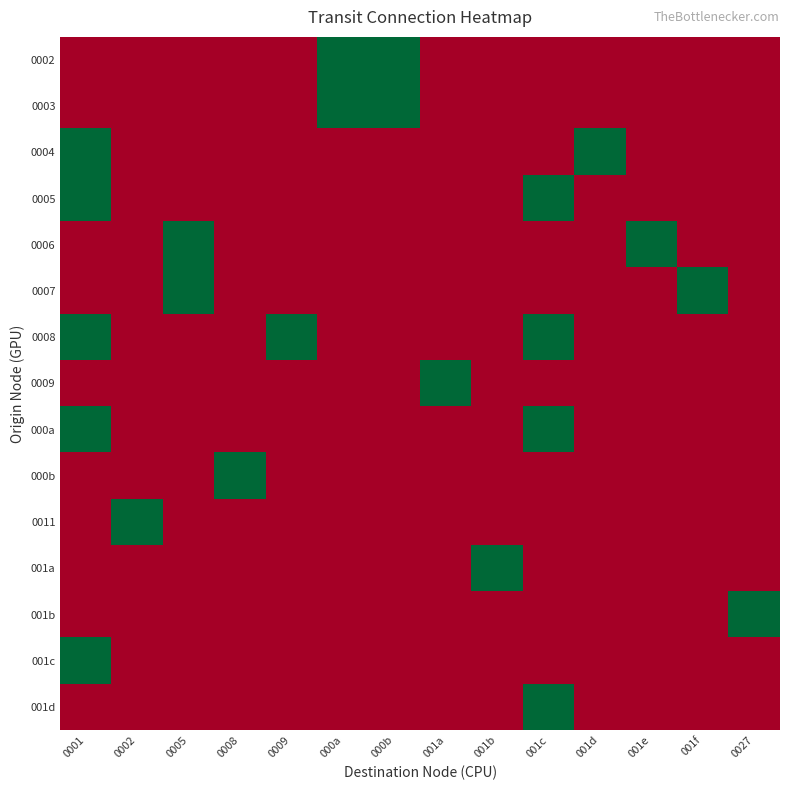

How many series are shown in this chart?

15